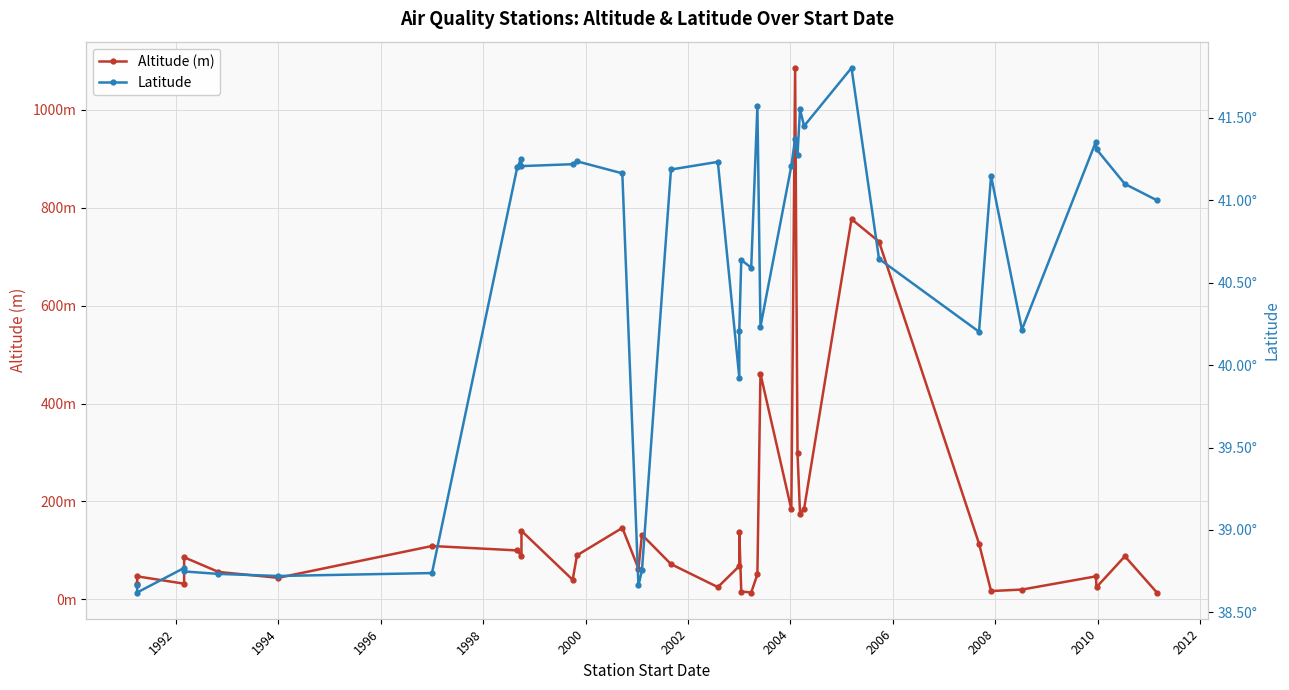

How many data points in Latitude are less than 41?

18